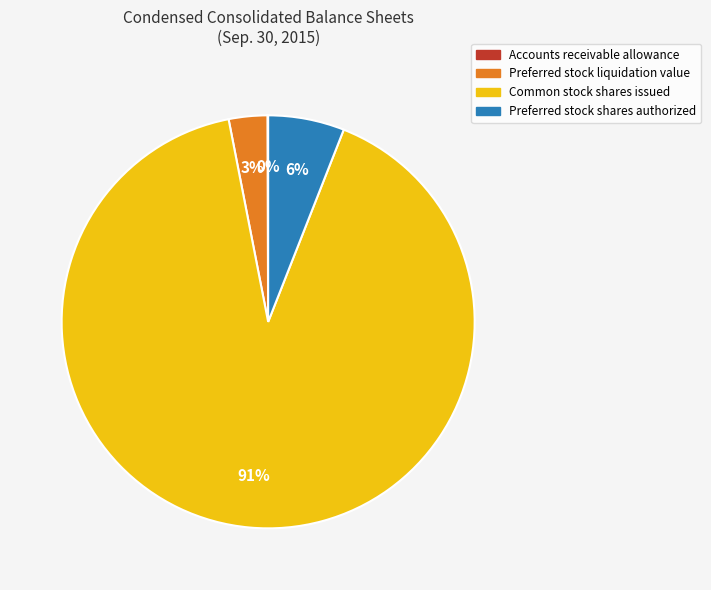

To the nearest percent, what portion does Common stock shares issued represent?

91%